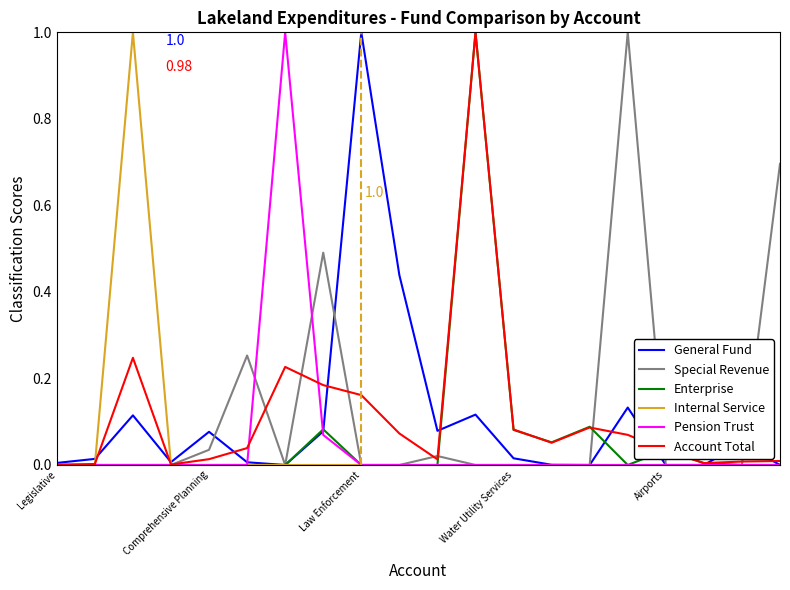

What is the maximum value for Pension Trust?

1.0